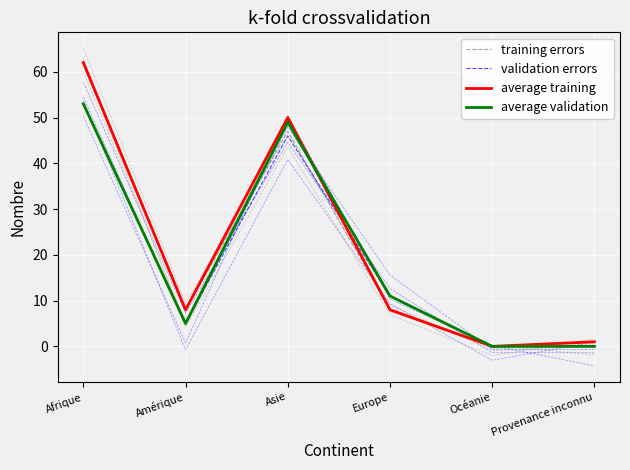

Where do average training and validation errors first cross each other?

Asie and Europe